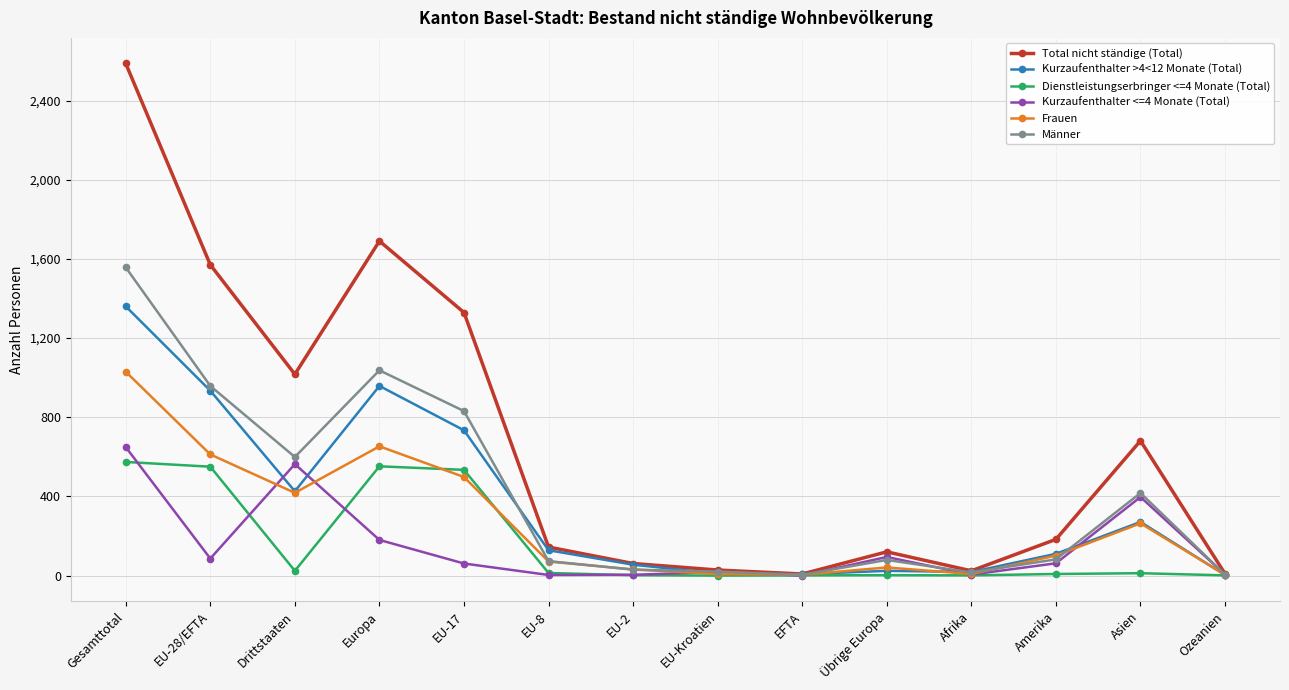

In Männer, how many points are lower than both neighbors (excluding endpoints)?

3